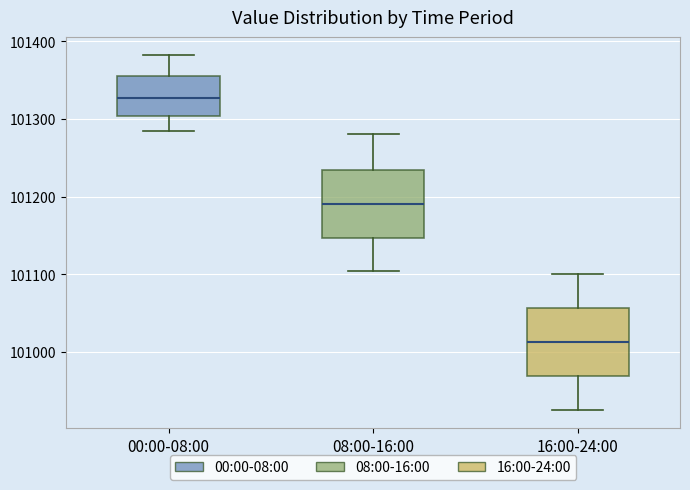

Where does the upper whisker of the box for 08:00-16:00 end on the y-axis? The values are not printed on the chart, so give them approximately, as read against the axis.

101280